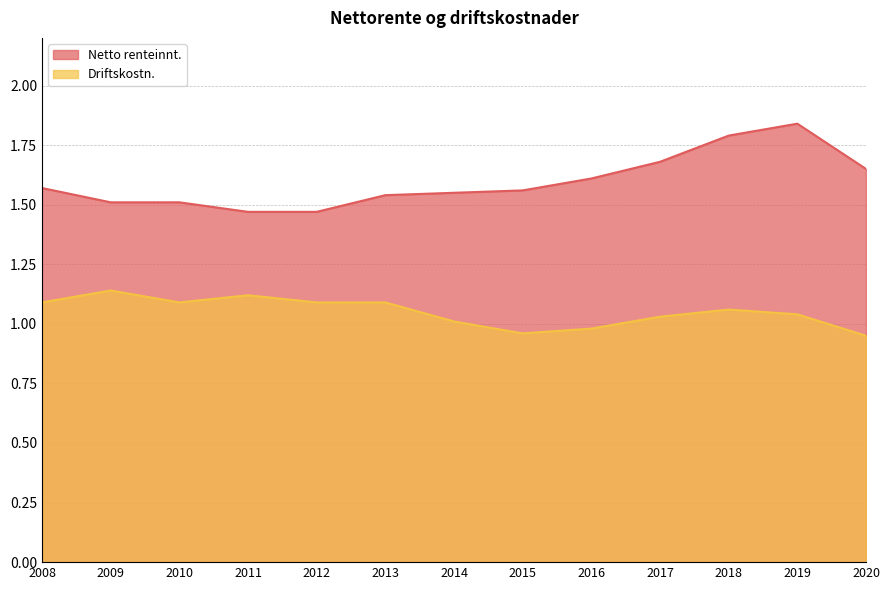

What is the value of the Driftskostn. point at the 7th from the left?

1.0